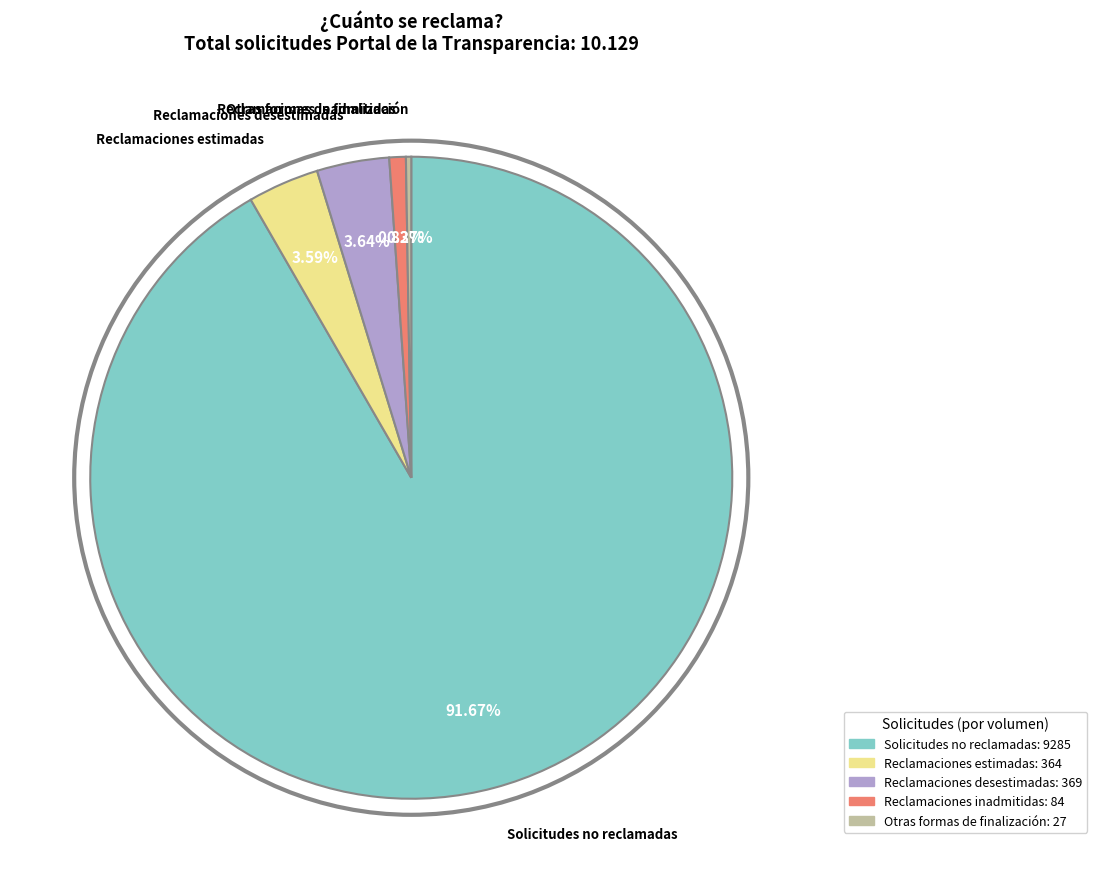

Does any single category account for the majority?

Yes